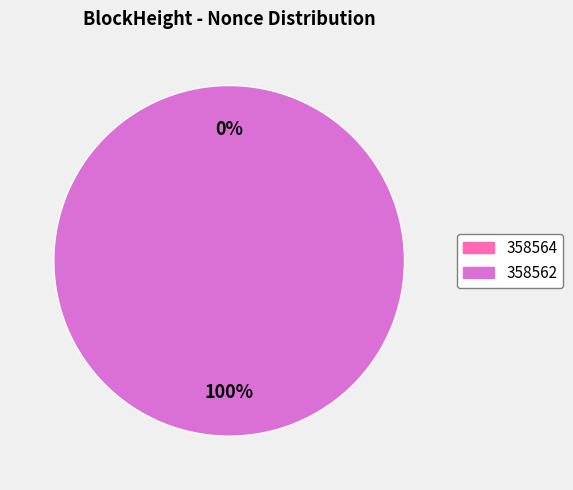

The 358562 slice represents 100% of the pie. True or false?

True